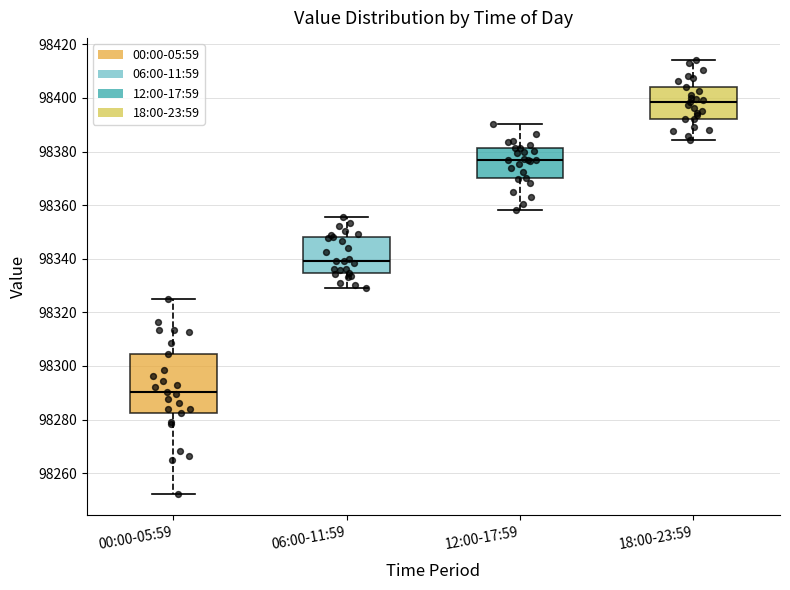

Which box is the tallest, from its lower edge to its upper edge?

00:00-05:59